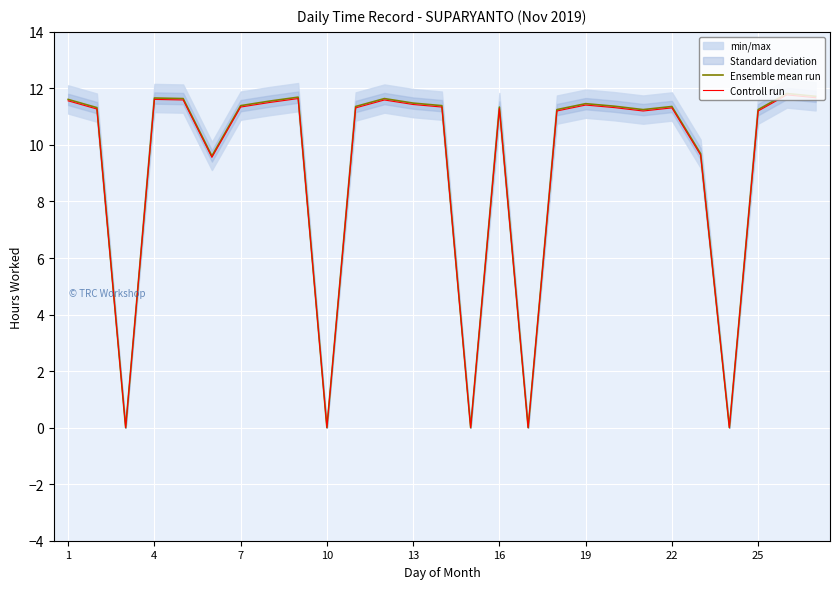

How many series are shown in this chart?

2